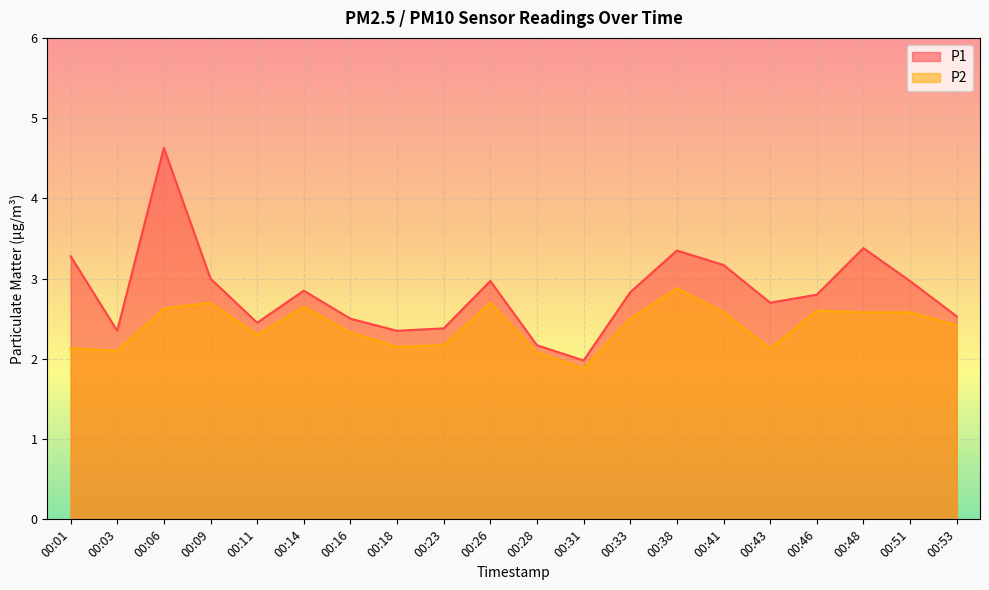

What are all the series names shown in the legend?

P1, P2